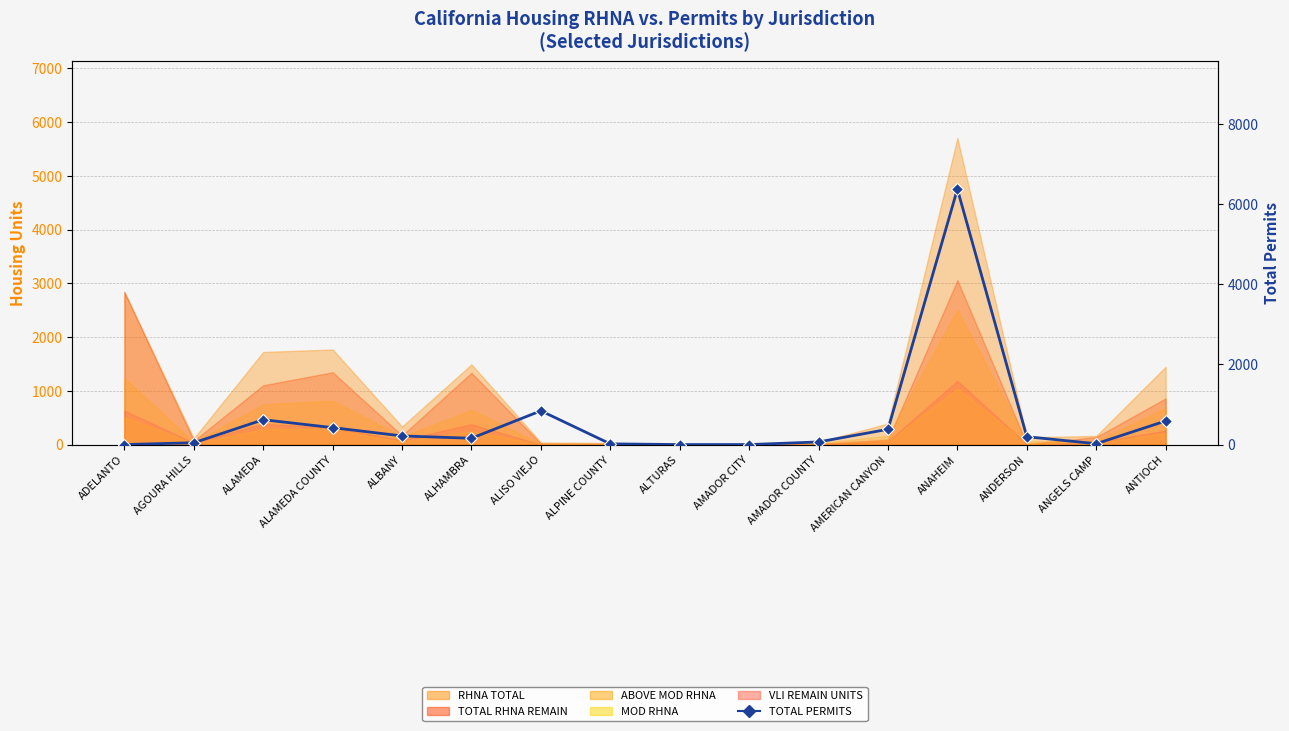

The chart shows a value of 215 at ALBANY. True or false?

True